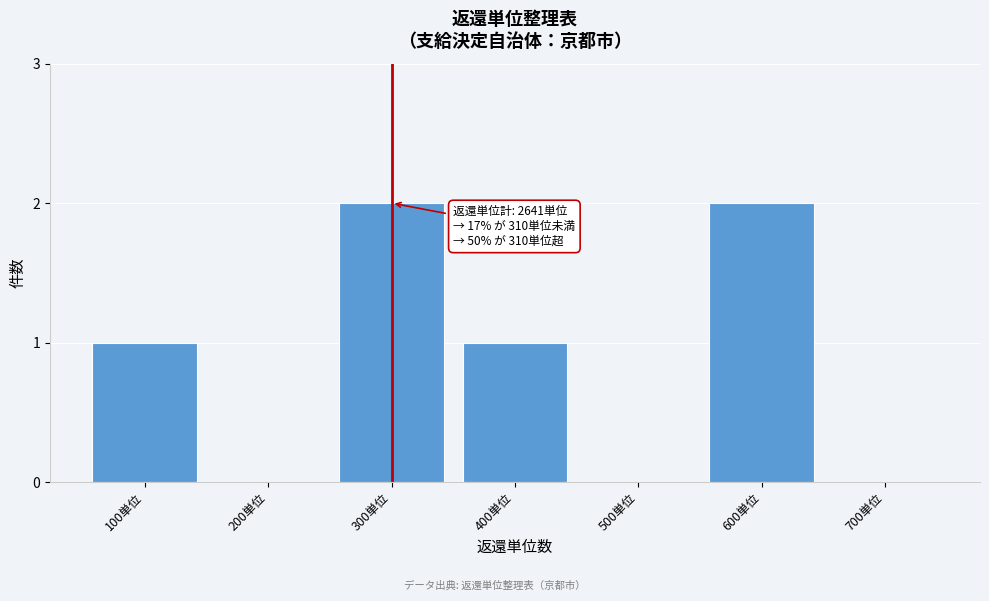

Reading left to right, extract all data points from this chart.

100単位=1	200単位=0	300単位=2	400単位=1	500単位=0	600単位=2	700単位=0